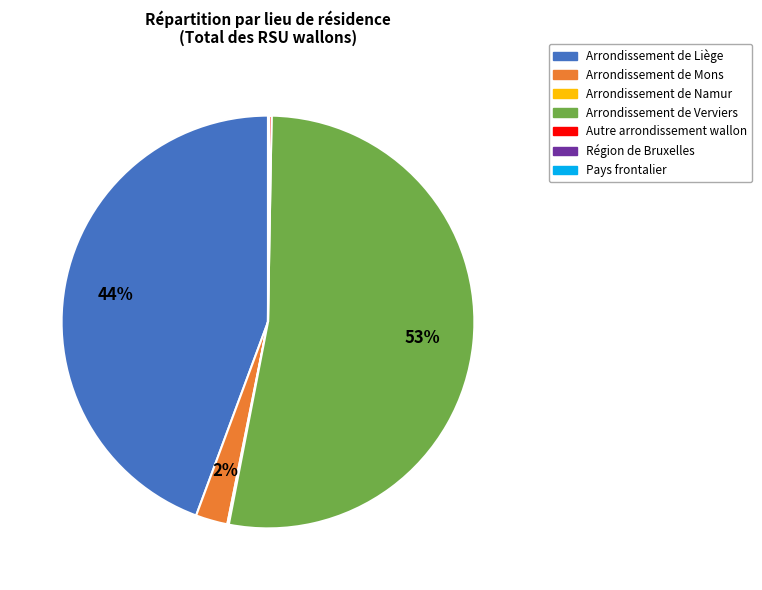

What is the majority slice?

Arrondissement de Verviers